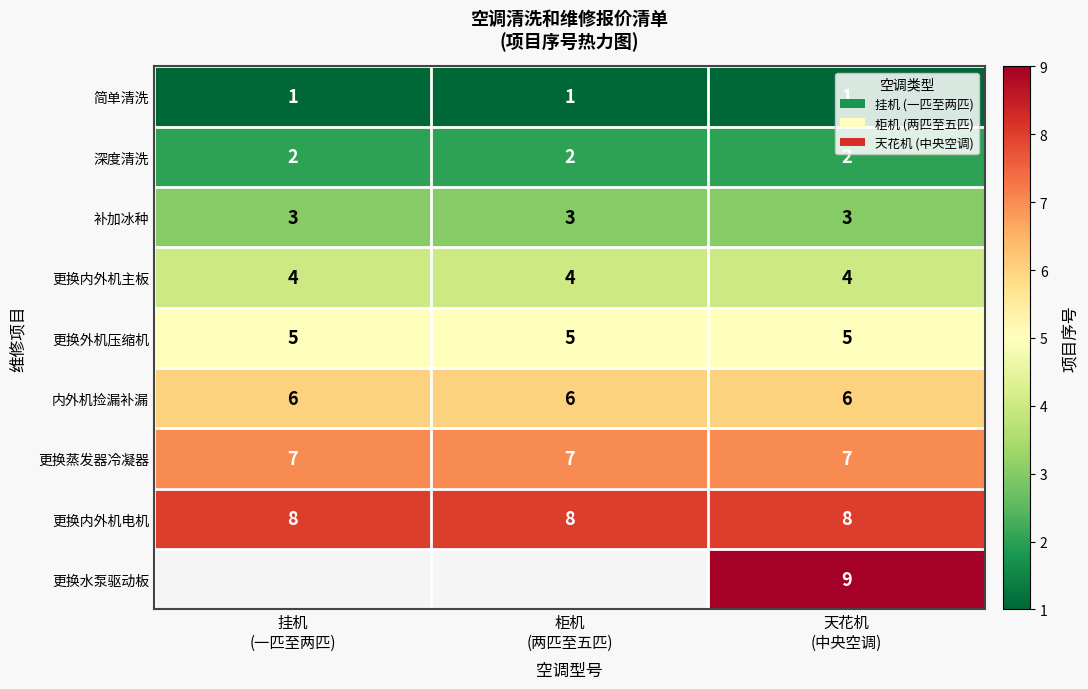

What is the maximum value for 补加冰种?

3